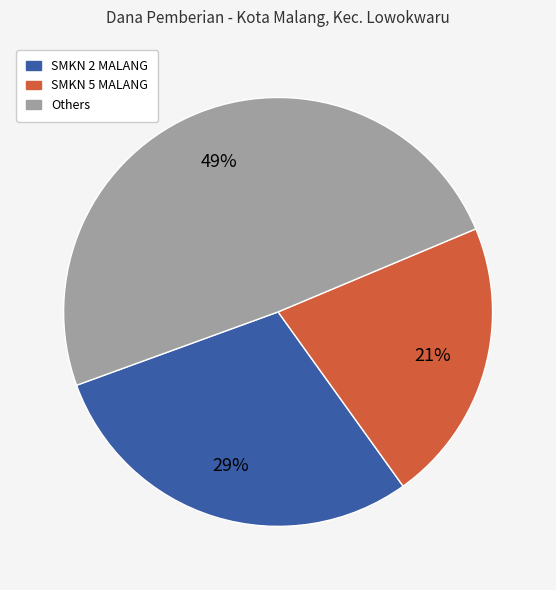

To the nearest percent, what is the average slice percentage?

33%